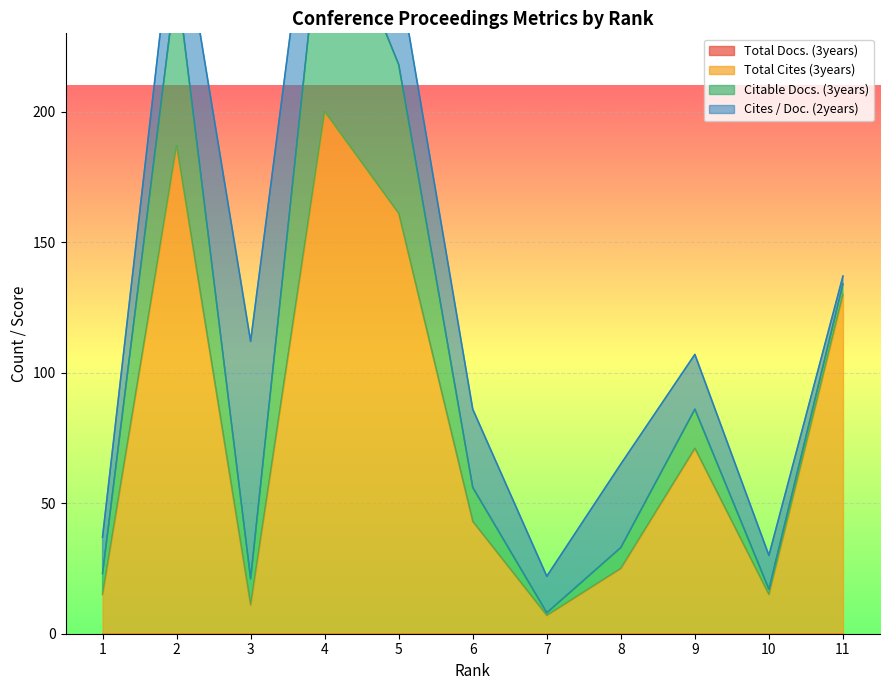

Is it true that Total Cites (3years) equals 26 at 10?

False